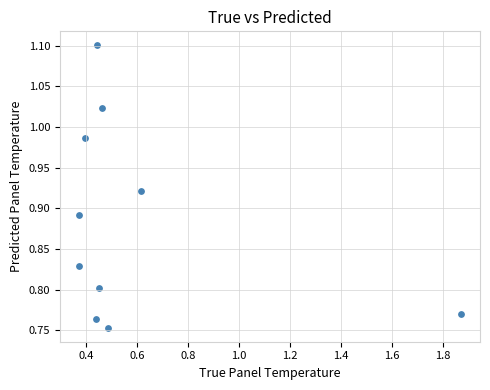

What is the average X value?

0.6